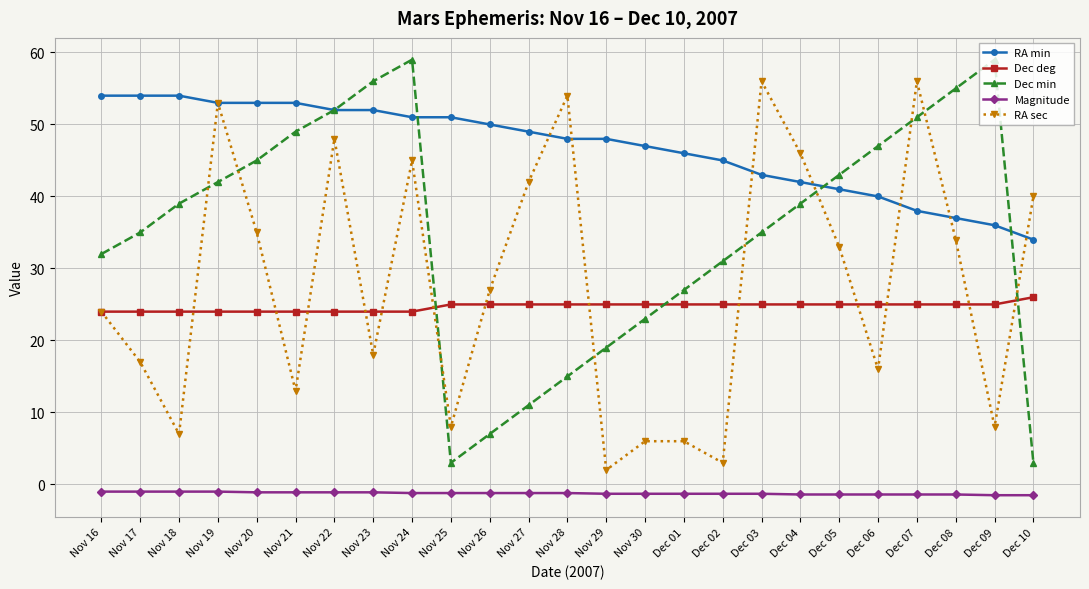

What is the label of the 23rd point from the right?

Nov 18